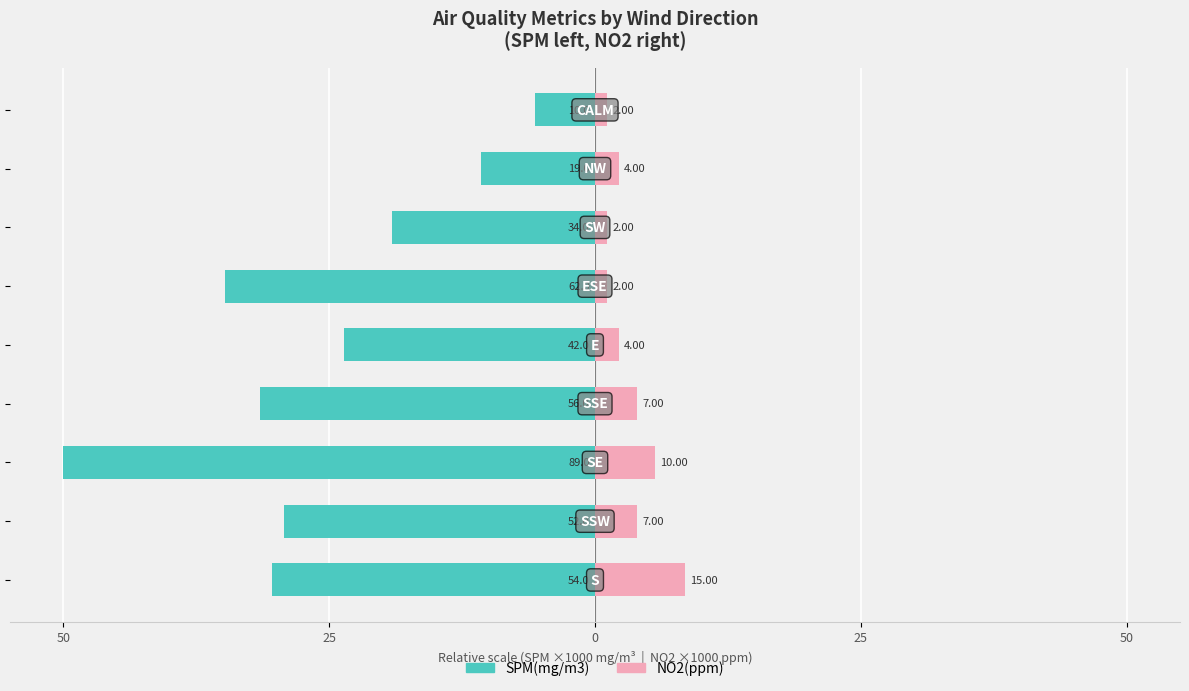

The value of NO2(ppm) at 50 is 5.2. True or false?

False